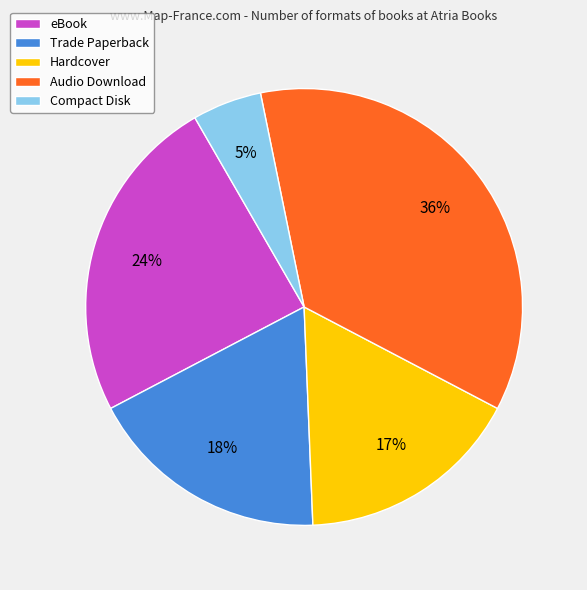

Which has a higher value, Audio Download or Trade Paperback?

Audio Download